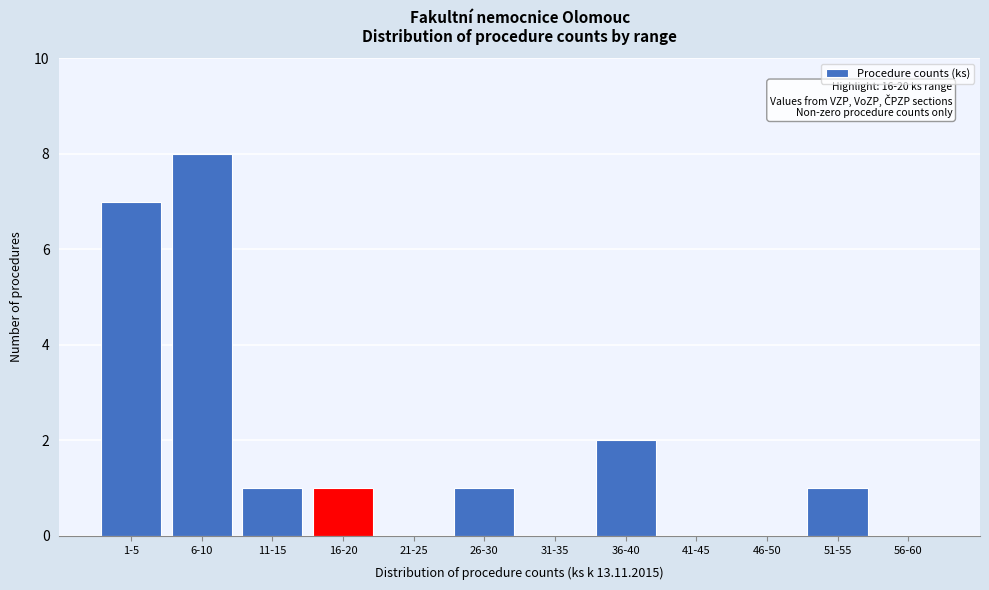

Reading left to right, extract all data points from this chart.

1-5=7	6-10=8	11-15=1	16-20=1	21-25=0	26-30=1	31-35=0	36-40=2	41-45=0	46-50=0	51-55=1	56-60=0